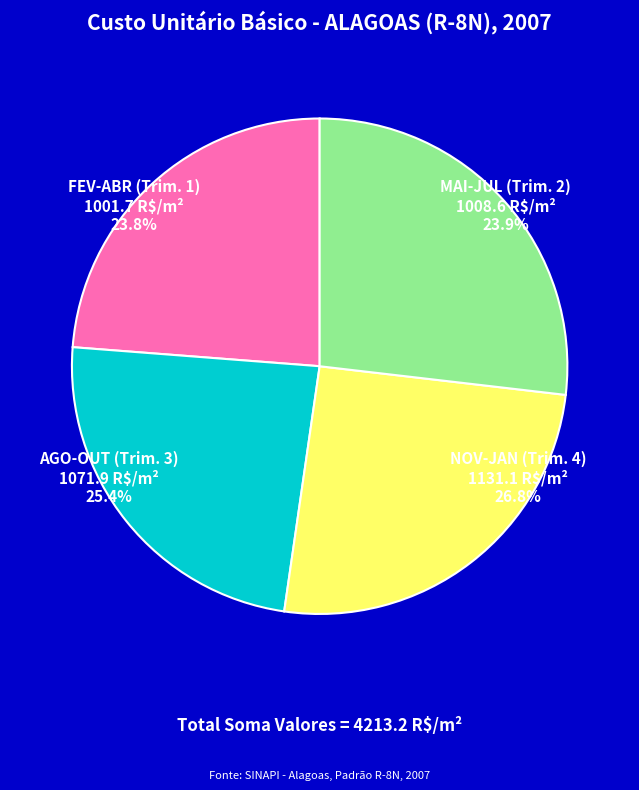

Between OUT and MAR, which is larger?

OUT